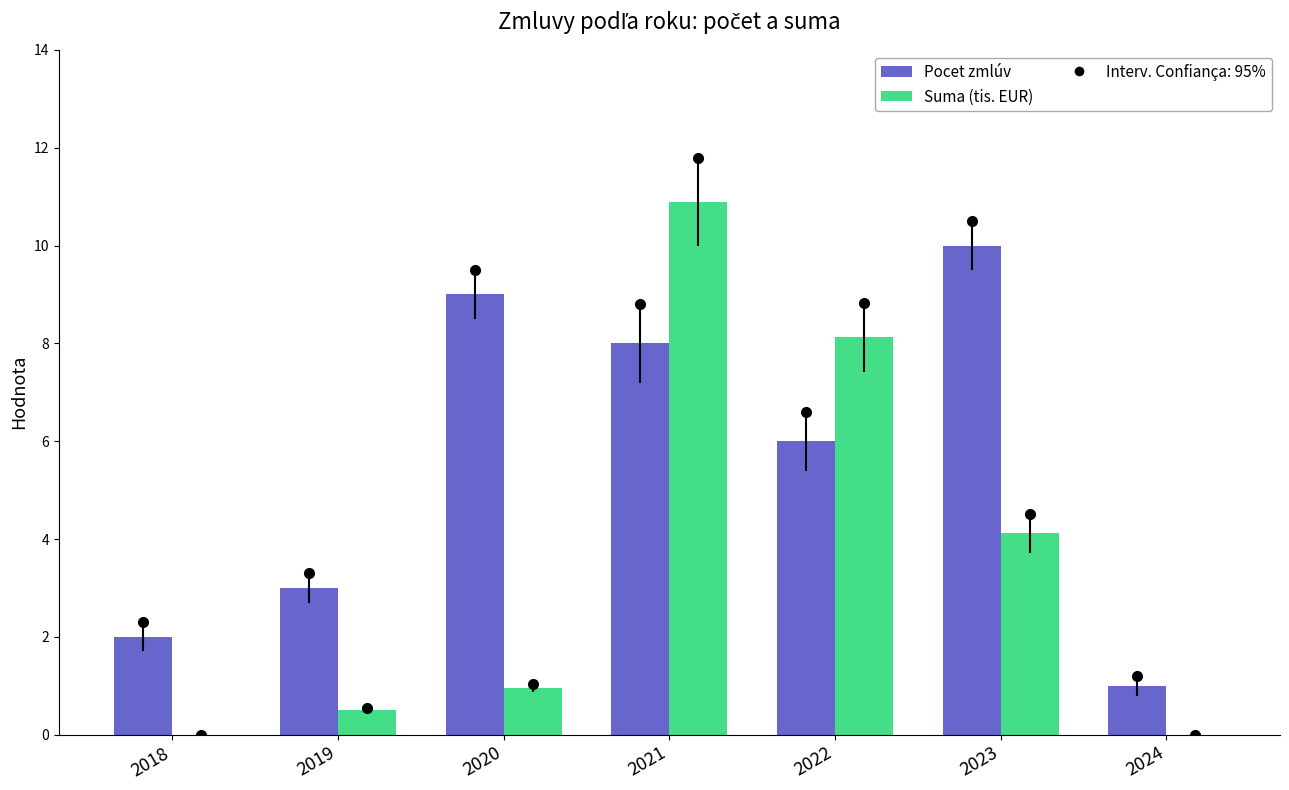

What is the average value of the Pocet zmlúv series?

5.6